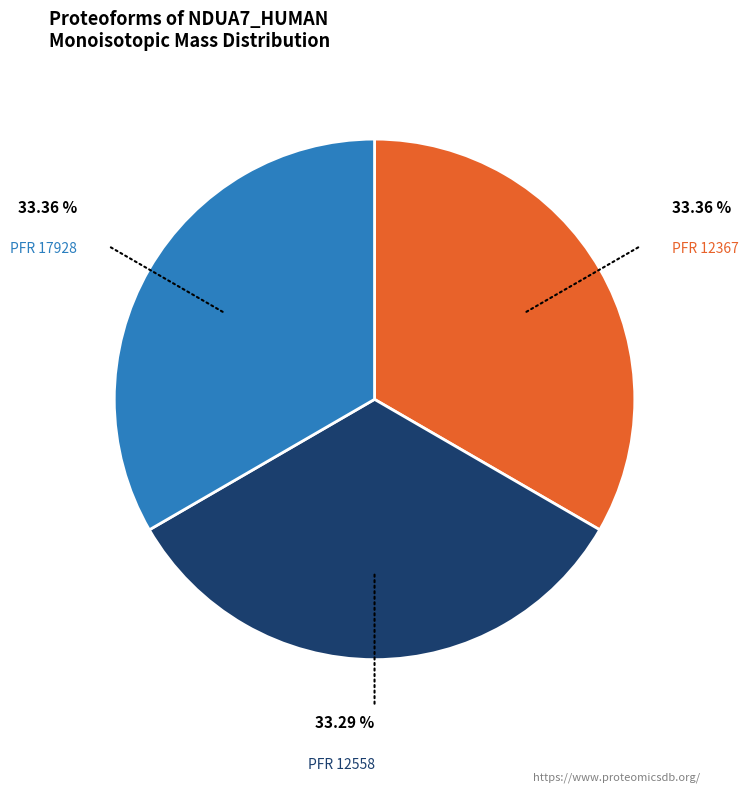

Does any single category account for the majority?

No